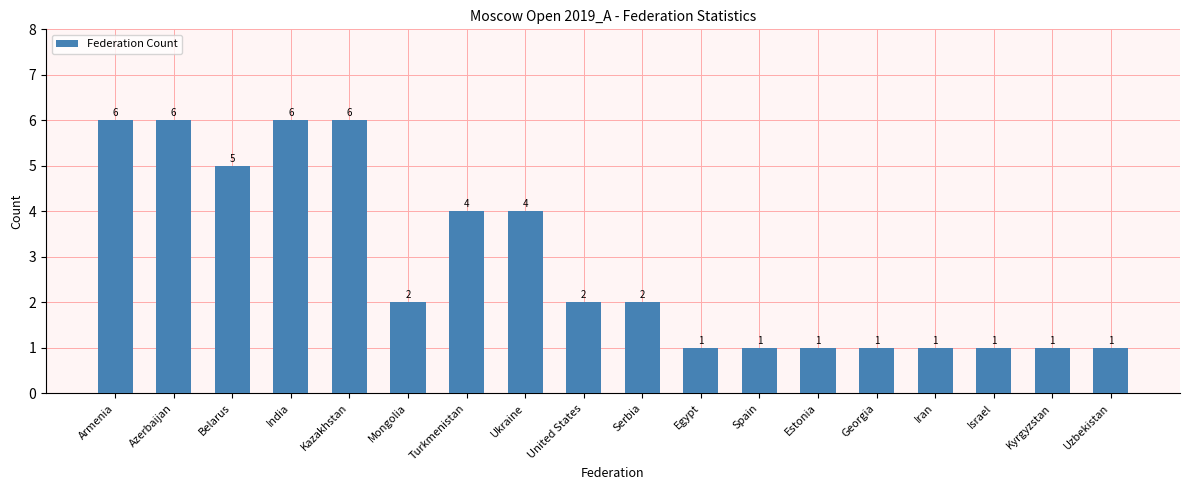

What is the greatest value displayed?

6